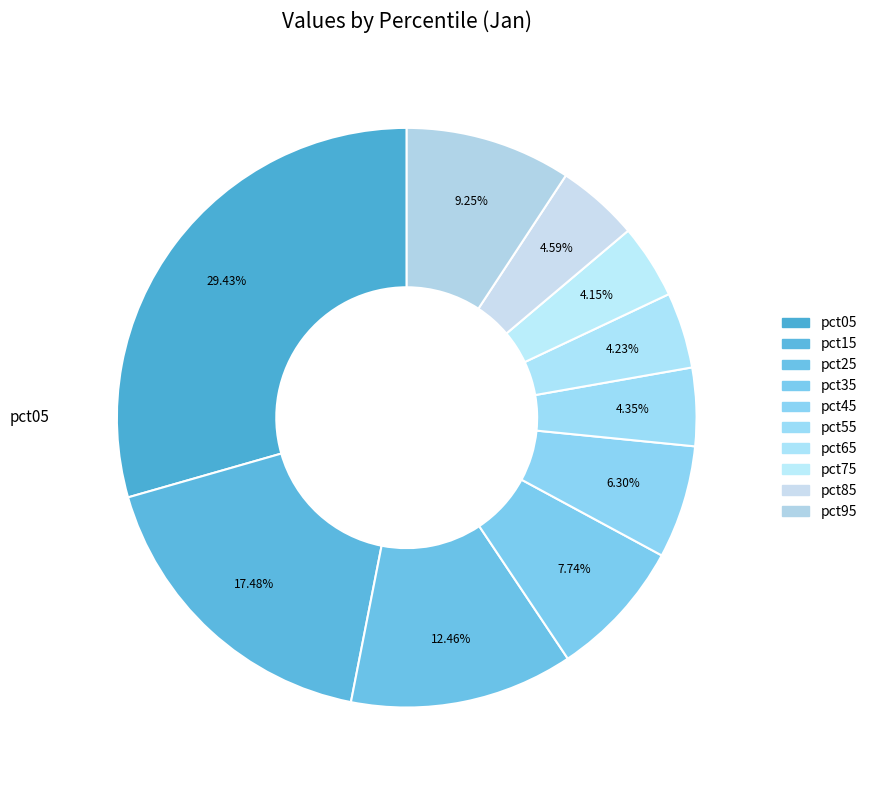

Is there any slice that represents more than half of the pie?

No